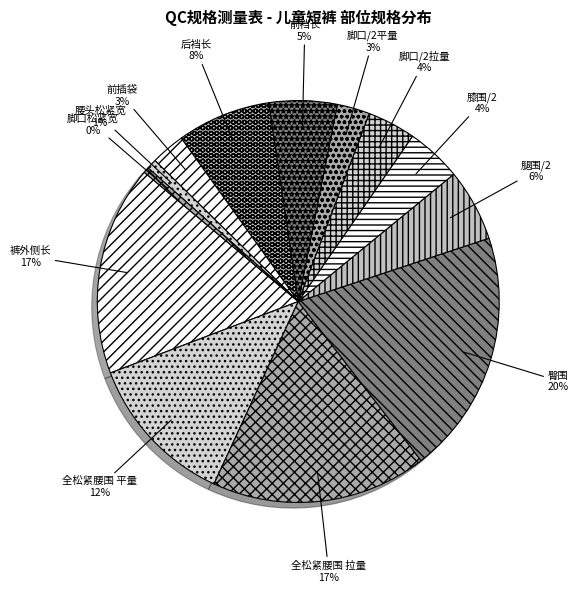

Count the number of slices in the pie.

13